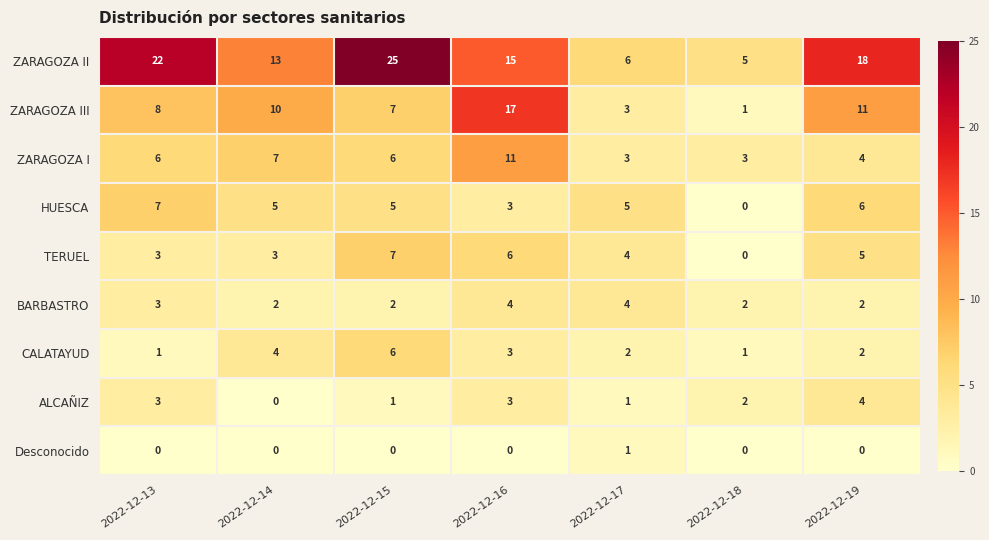

At which category is the sum across all series the highest?

2022-12-16